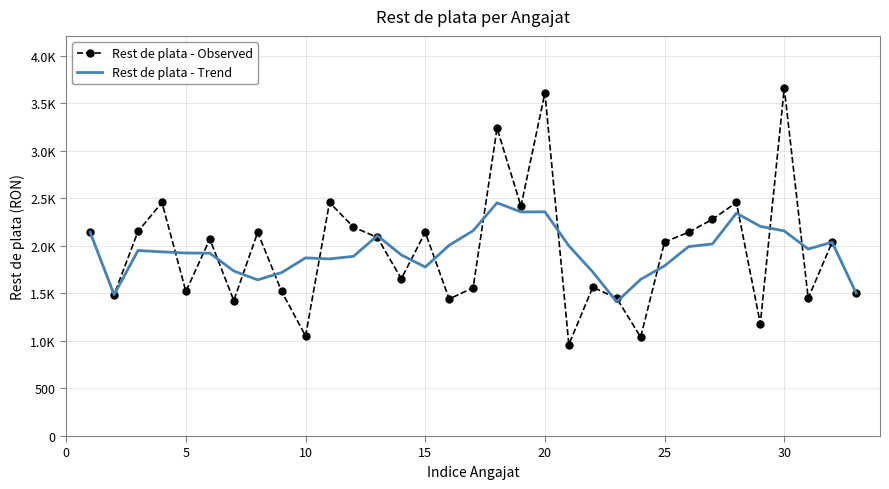

What are all the series names shown in the legend?

Rest de plata - Observed, Rest de plata - Trend